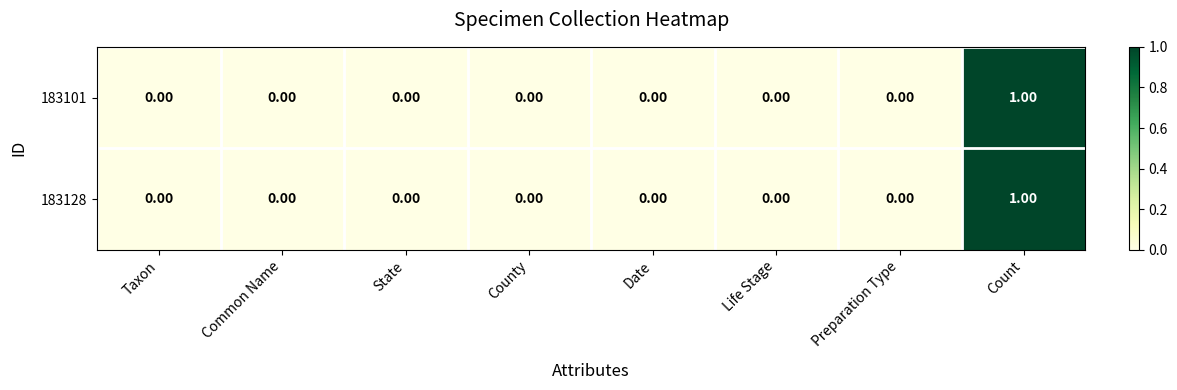

Which category has the highest value in the 183101 series?

Count